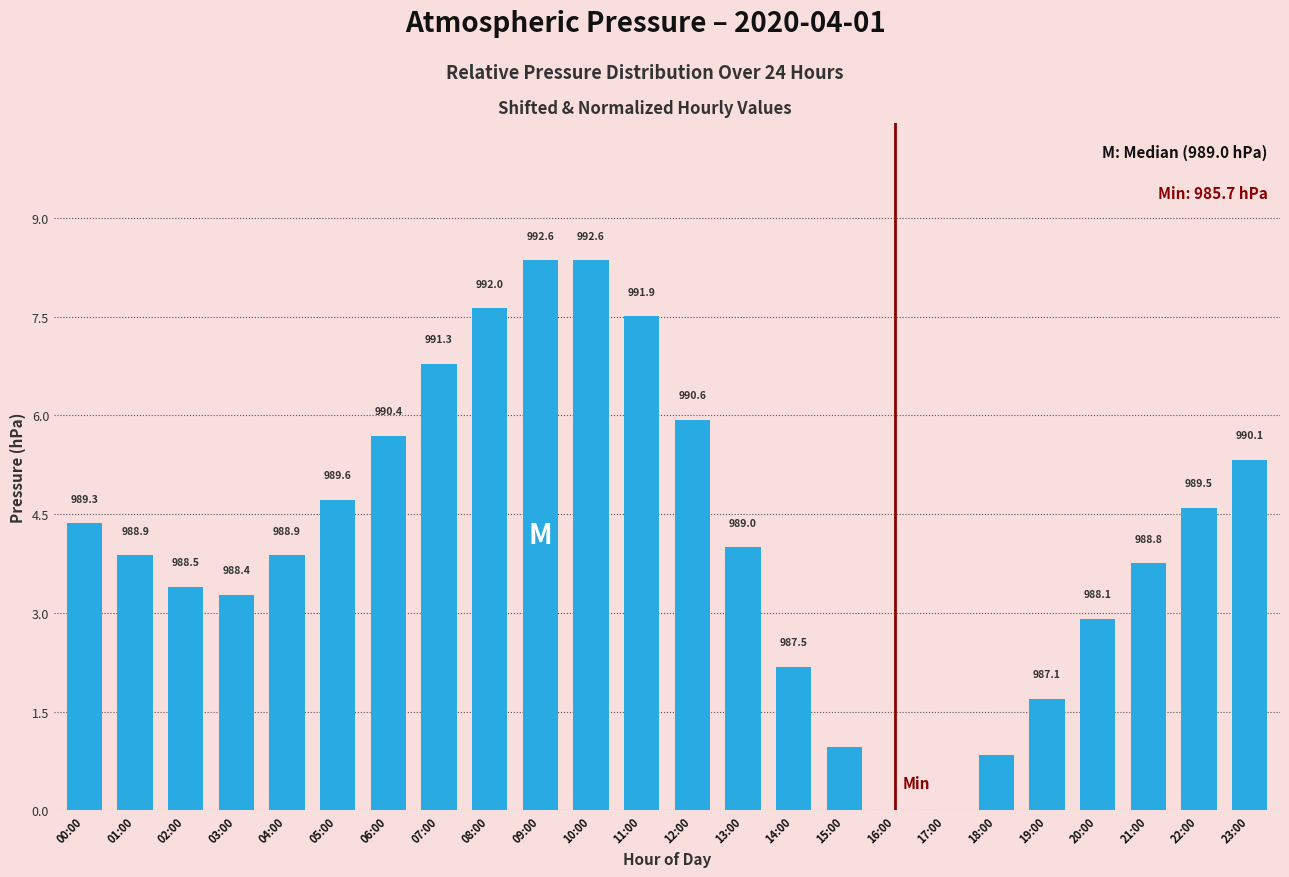

What is the maximum value shown in the chart?

8.4